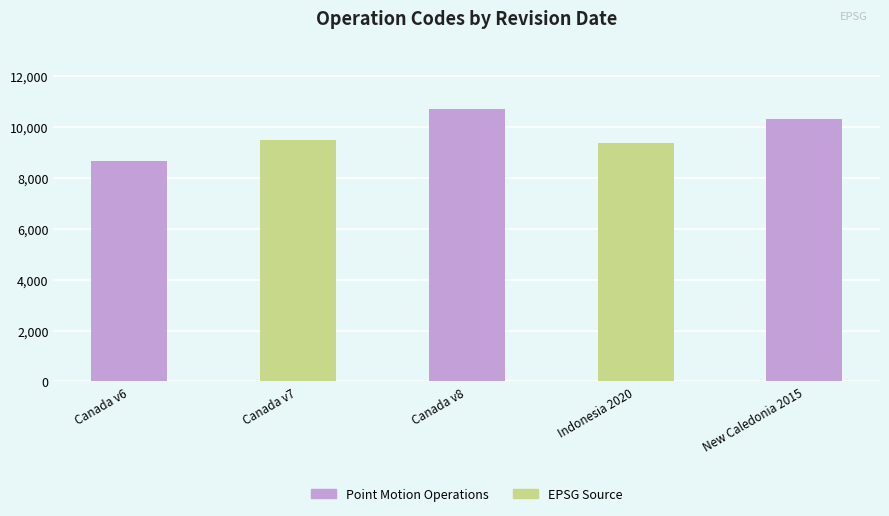

What is the smallest value displayed?

8676